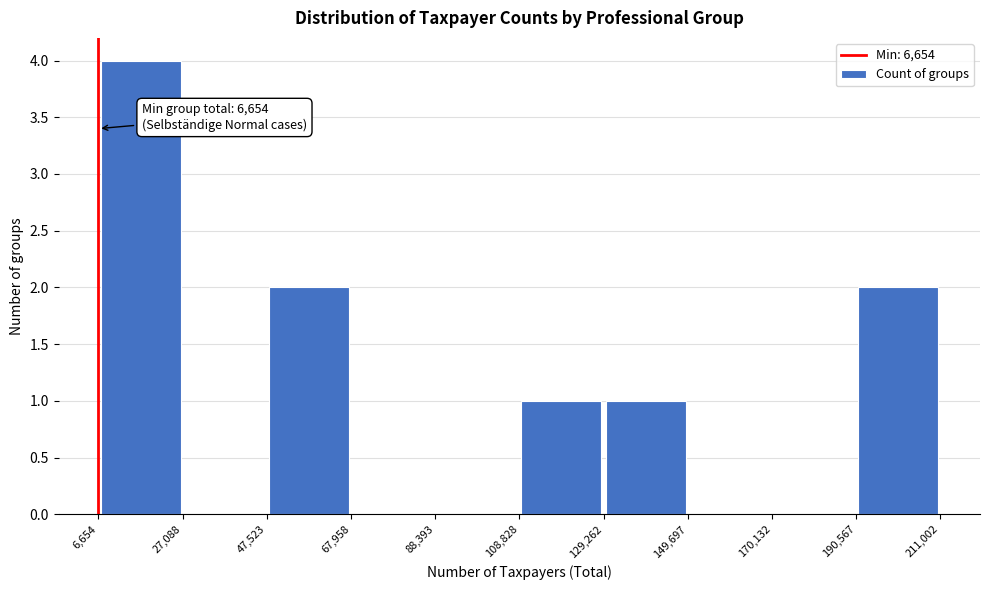

Which range on the x-axis has the tallest bar?

6,654 to 27,088